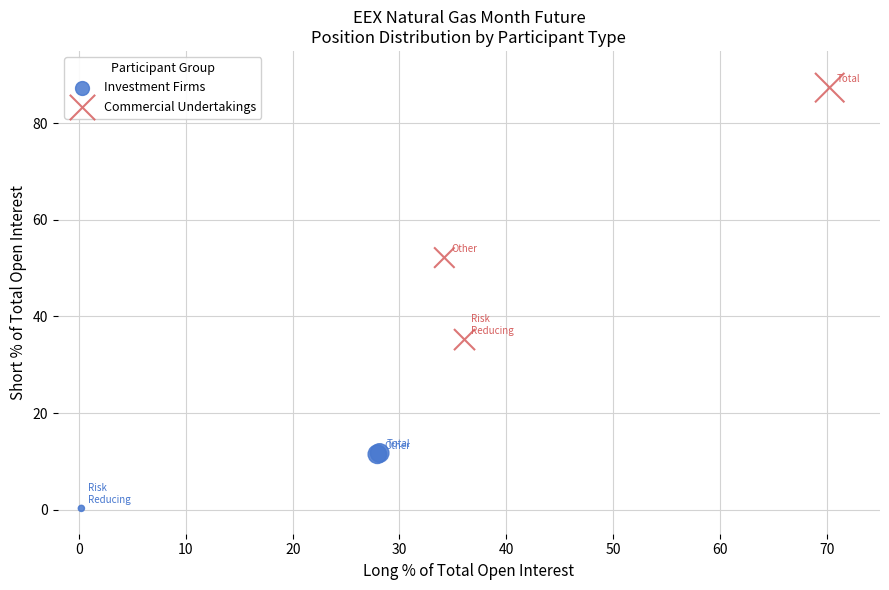

Which series contains the highest Y value?

Commercial Undertakings